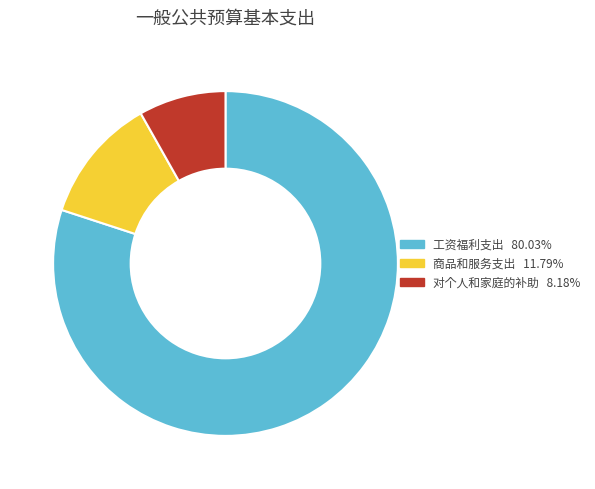

What is the ratio of the value at 对个人和家庭的补助 8.18% to the value at 商品和服务支出 11.79%?

0.7